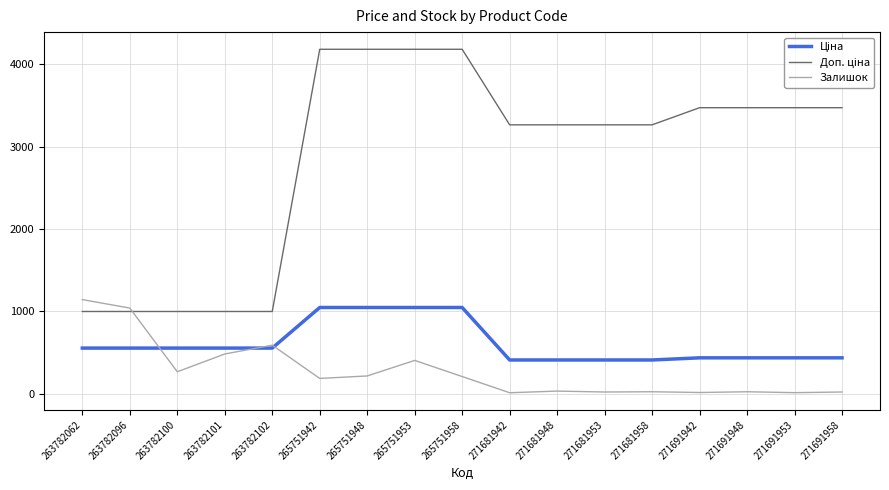

What is the total value across all series at 271691942?

3921.3